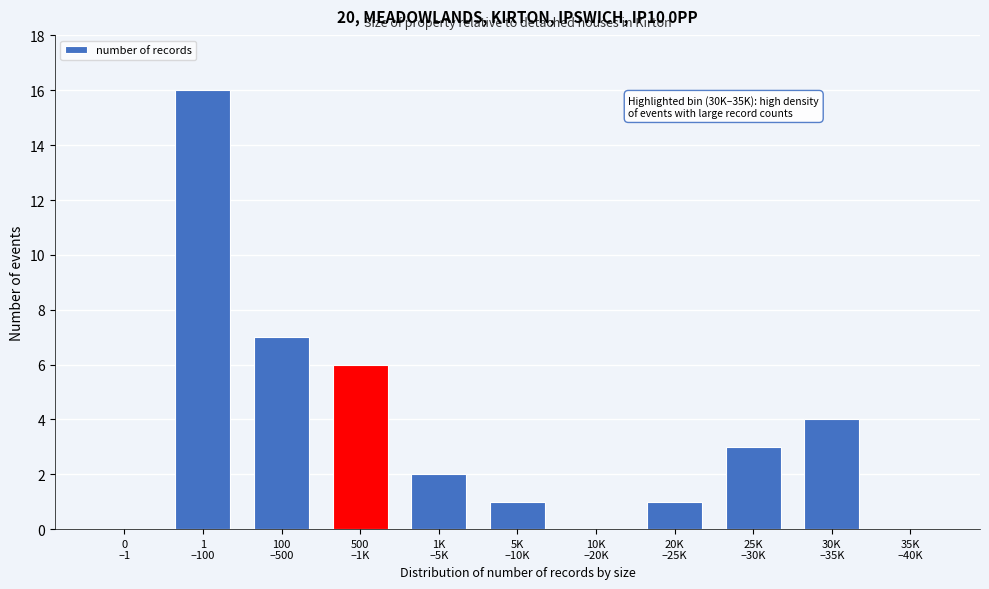

How many categories are shown in the chart?

11